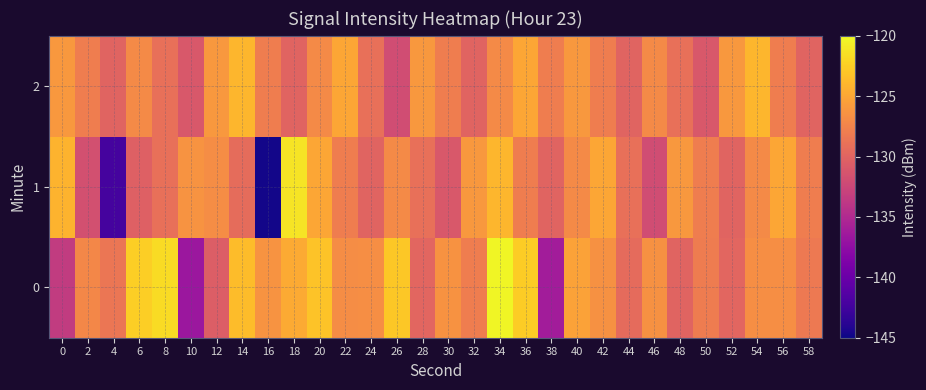

Which series has the largest range (max minus min)?

1